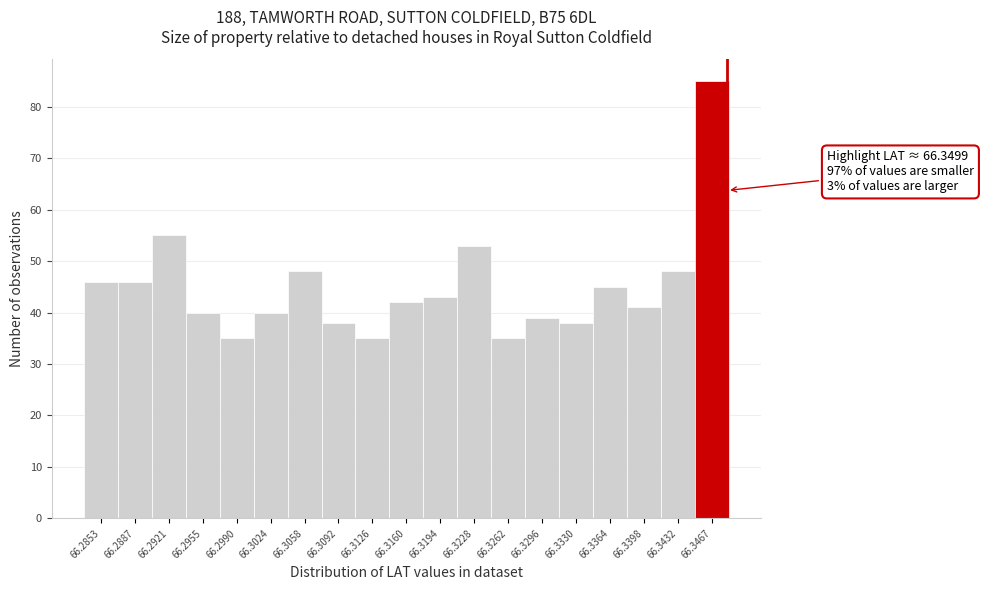

Reading left to right, what are all the values shown in this chart?

46	46	55	40	35	40	48	38	35	42	43	53	35	39	38	45	41	48	85